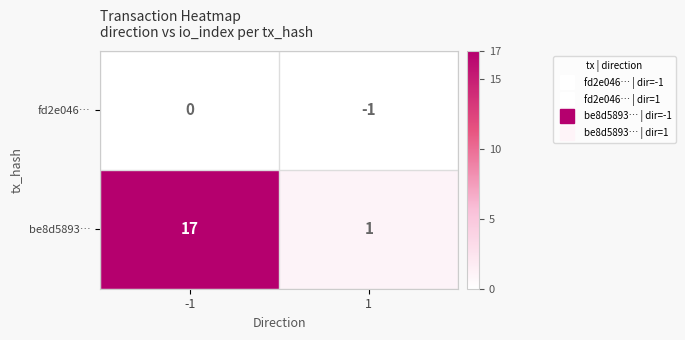

What is the total value across all series at -1?

17